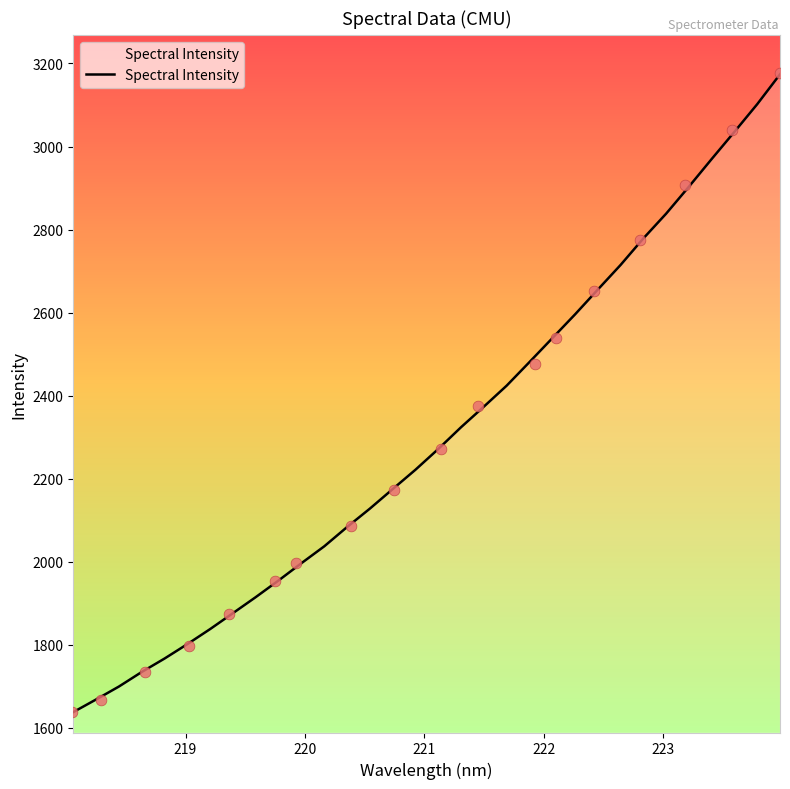

What is the lowest value of the Spectral Intensity series?

1637.6